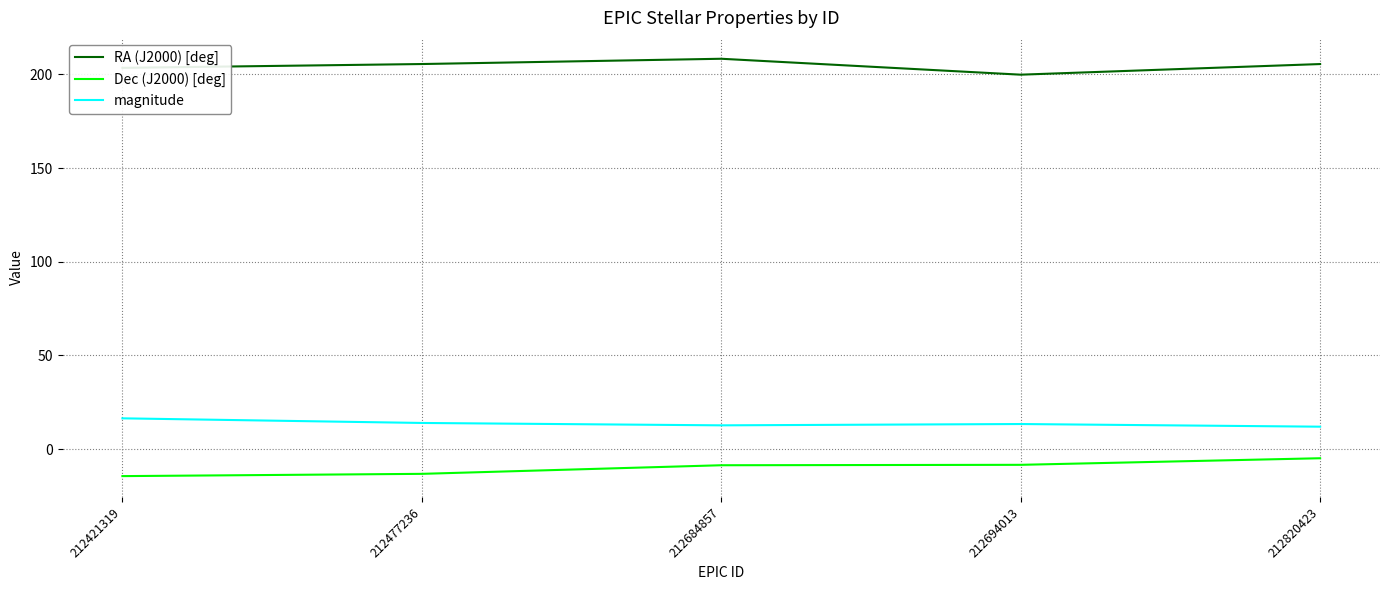

What value does the RA (J2000) [deg] series have at 212421319?

203.4